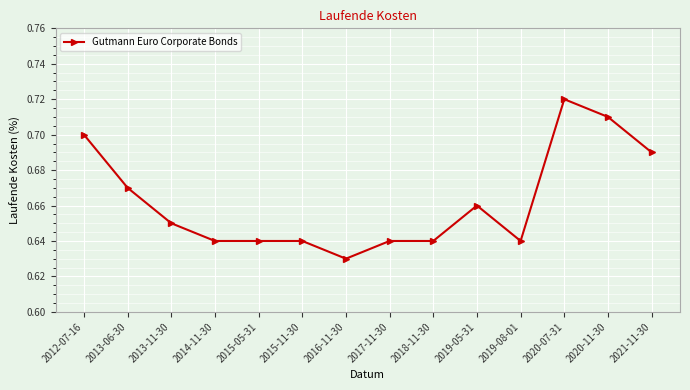

Is it true that the value at 2019-05-31 is 0.7?

True